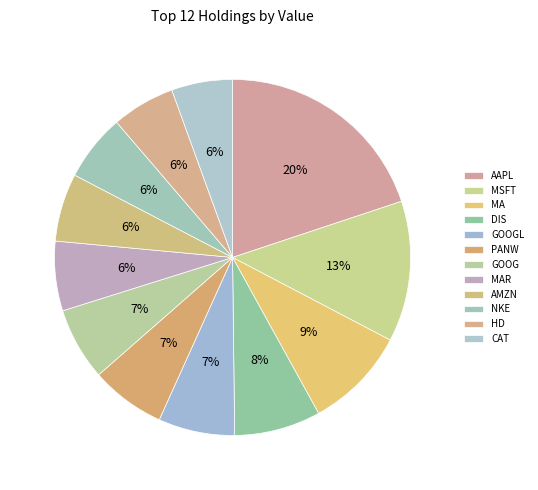

Count the number of slices in the pie.

12